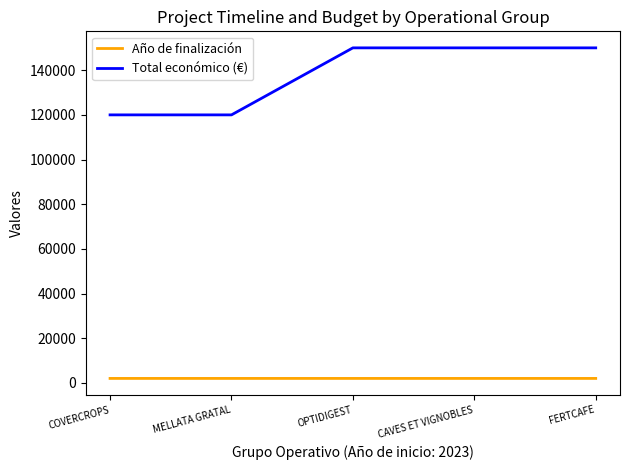

What are all the series names shown in the legend?

Año de finalización, Total económico (€)